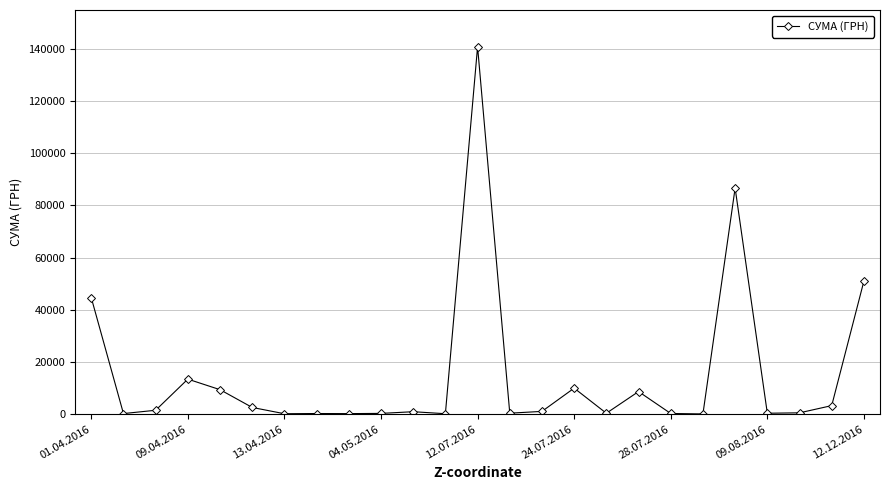

What is the maximum value shown in the chart?

140706.2